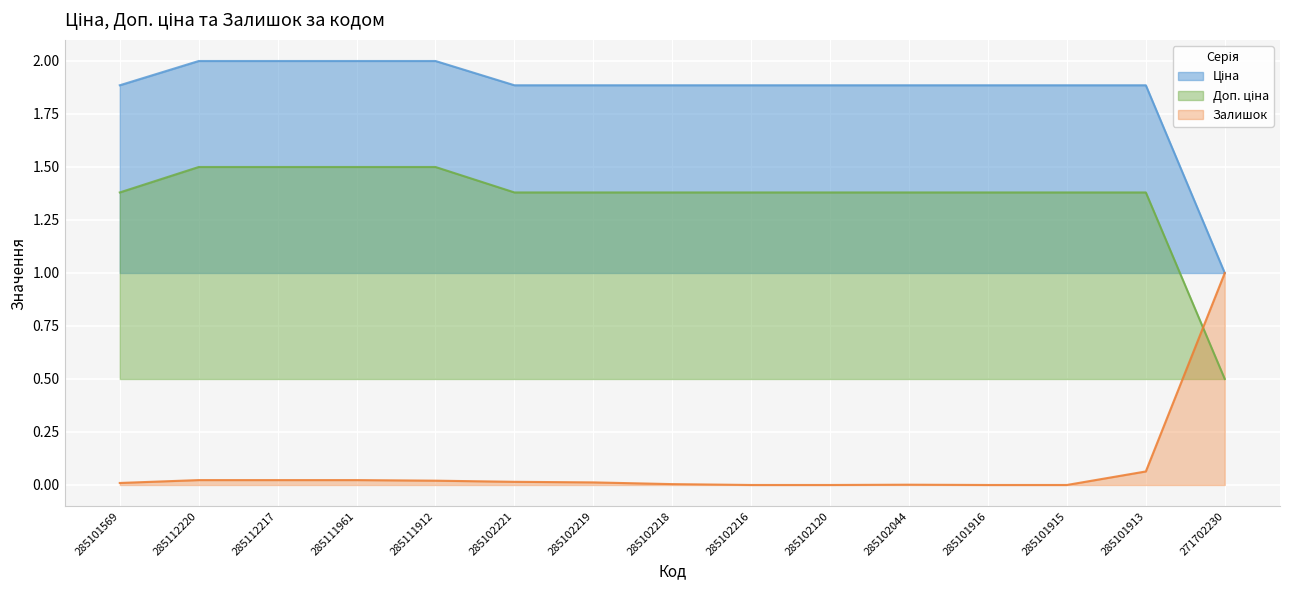

True or false: Ціна and Доп. ціна cross at least once.

False